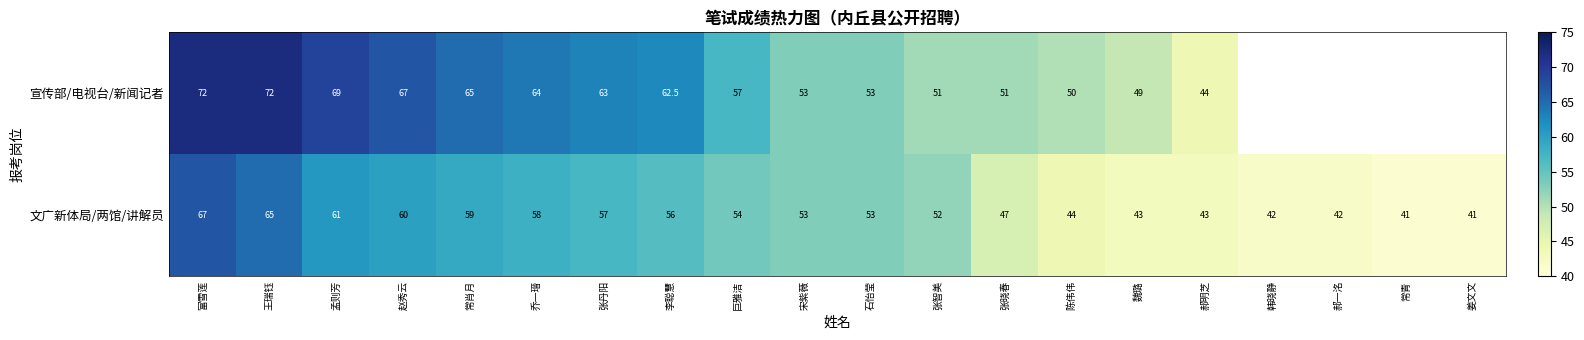

Is the value of 宣传部/电视台/新闻记者 at 郝明芝 greater than the value of 文广新体局/两馆/讲解员 at 常青?

Yes